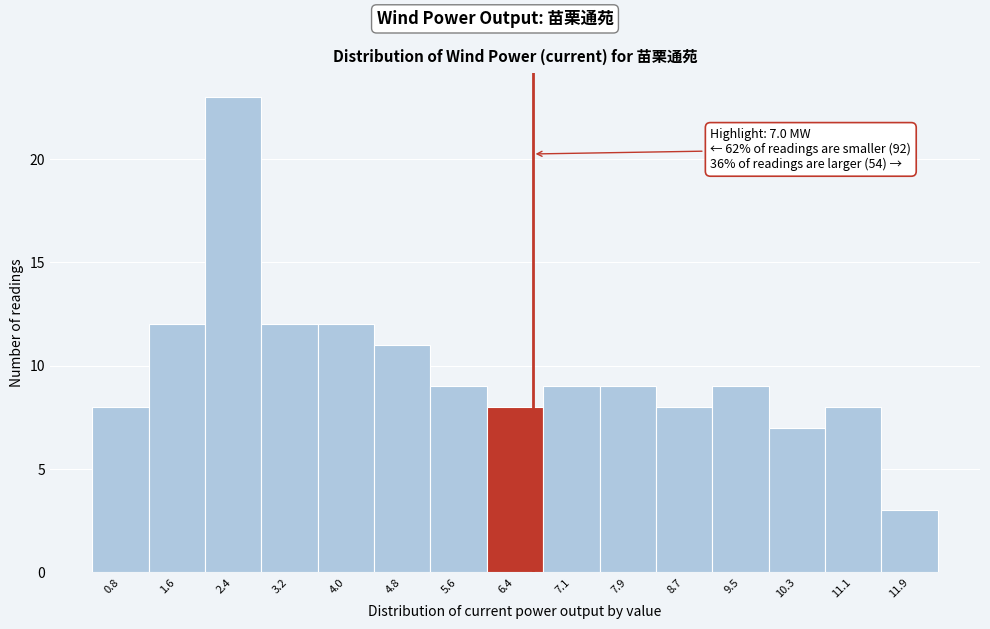

Reading right to left, transcribe all the data shown in this chart.

11.9=3	11.1=8	10.3=7	9.5=9	8.7=8	7.9=9	7.1=9	6.4=8	5.6=9	4.8=11	4.0=12	3.2=12	2.4=23	1.6=12	0.8=8